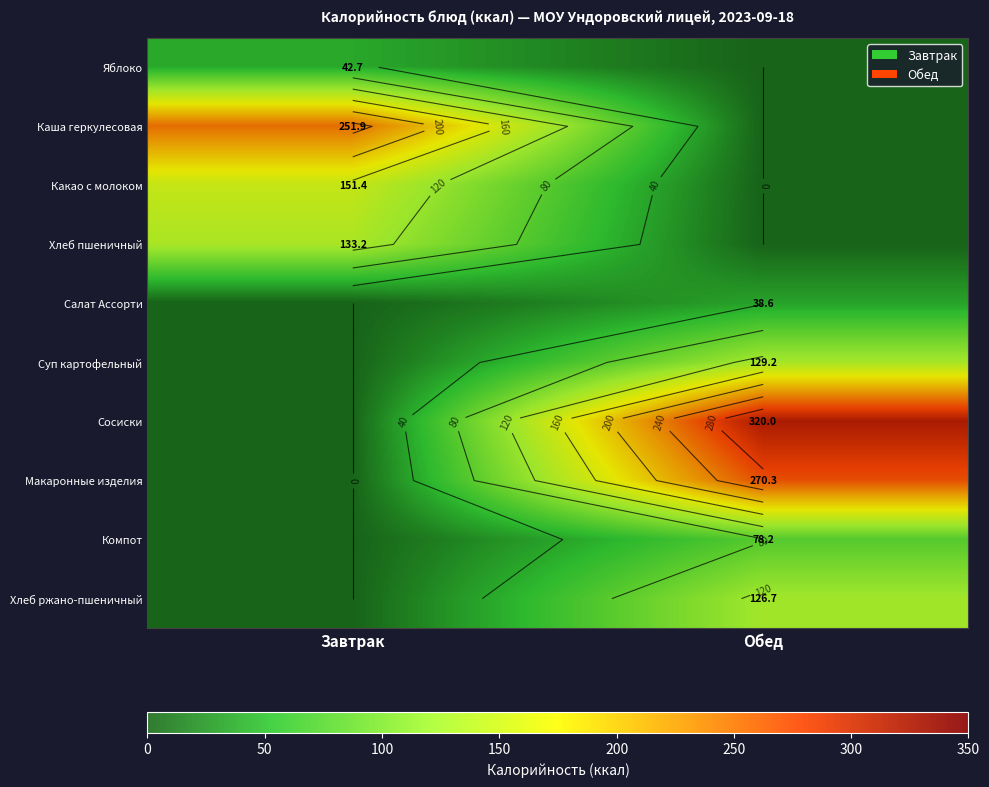

Where does the Каша геркулесовая series first go above 251?

Завтрак